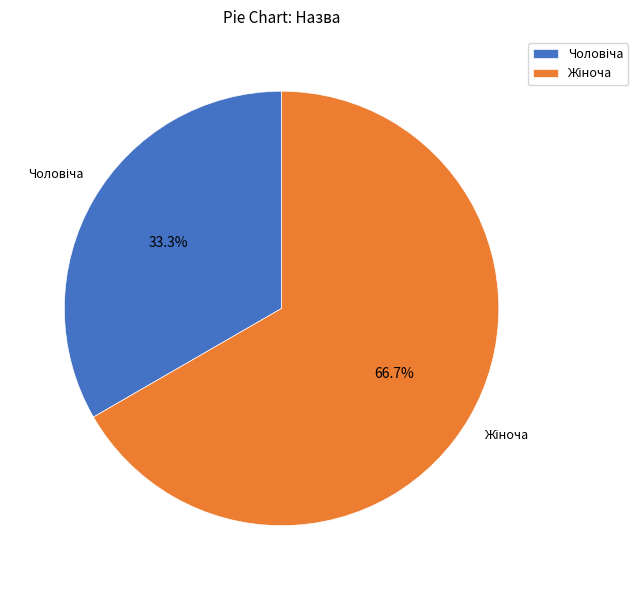

Is there a majority slice in this chart?

Yes